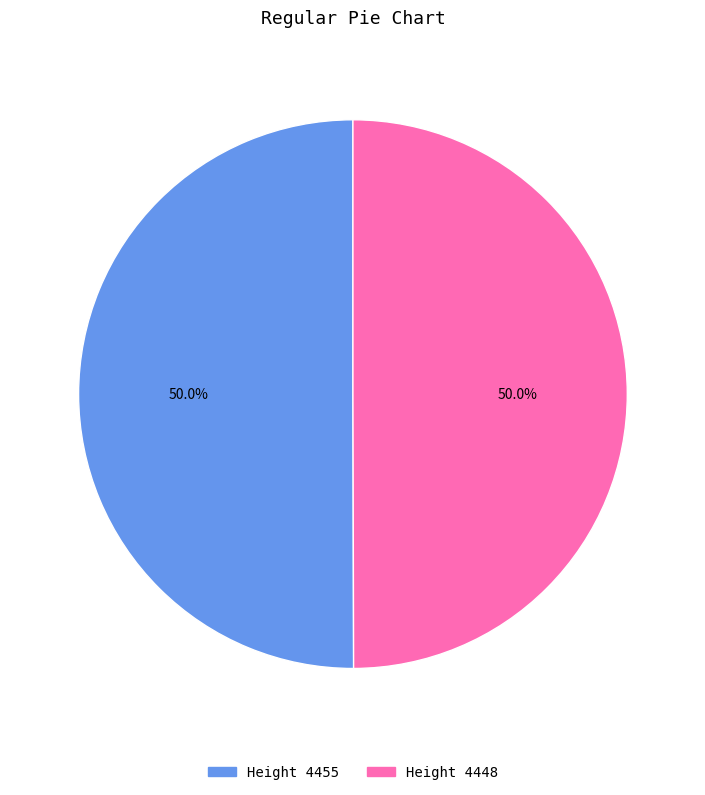

What percentage is NOT represented by Height 4448?

50.0%